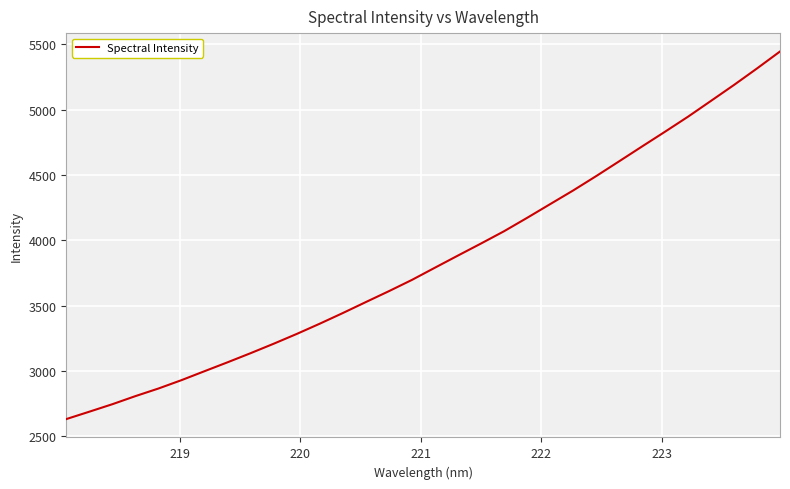

Reading right to left, what are all the values shown in this chart?

5445.9	5316.0	5189.8	5068.0	4946.6	4831.6	4718.5	4604.3	4491.0	4381.0	4276.4	4171.6	4069.2	3975.4	3883.3	3790.4	3696.8	3610.6	3527.3	3443.2	3361.8	3283.3	3208.4	3136.2	3066.4	2998.3	2929.7	2865.6	2807.4	2745.4	2688.1	2631.6